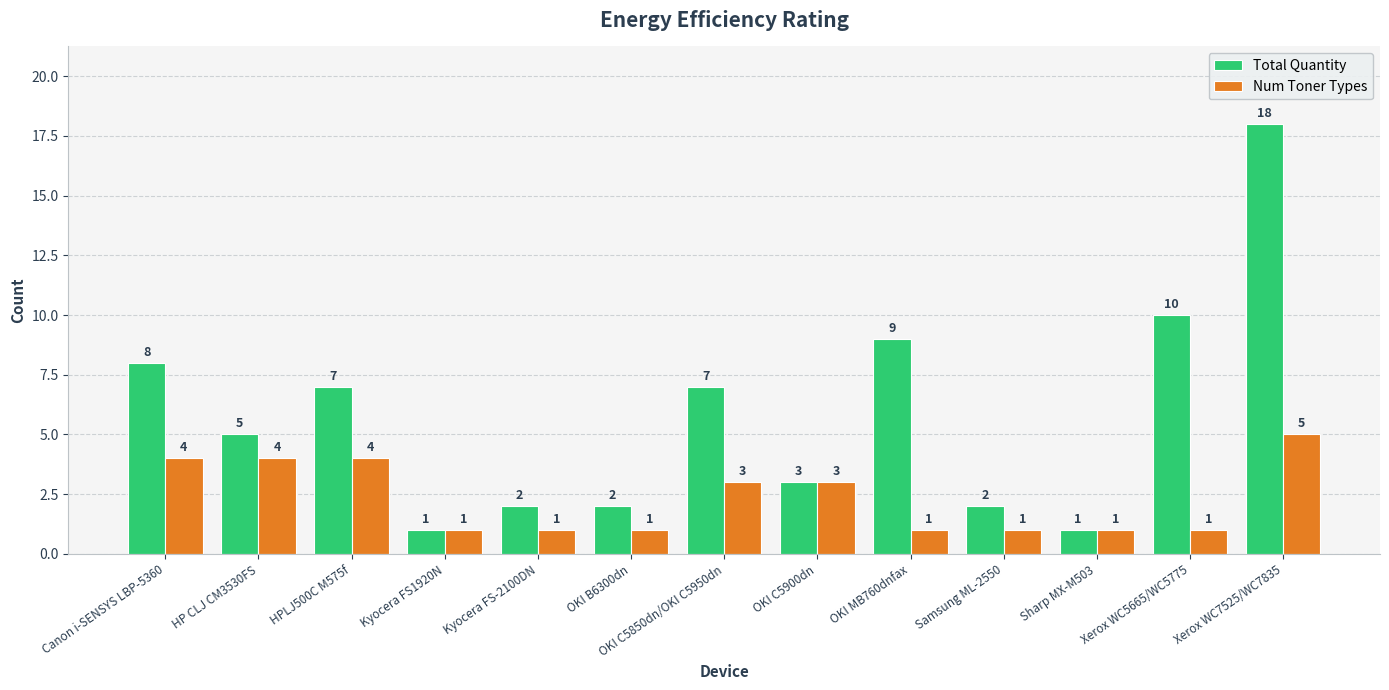

Does the chart contain stacked bars?

No